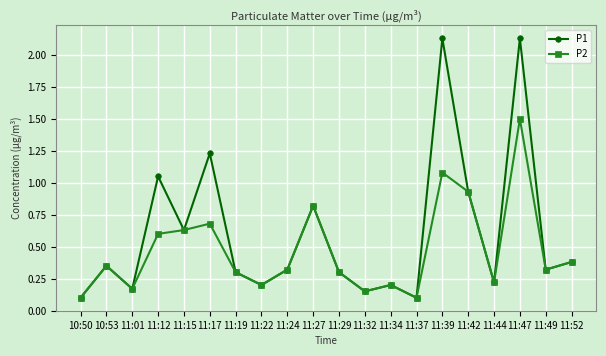

How many distinct data groups are displayed?

2